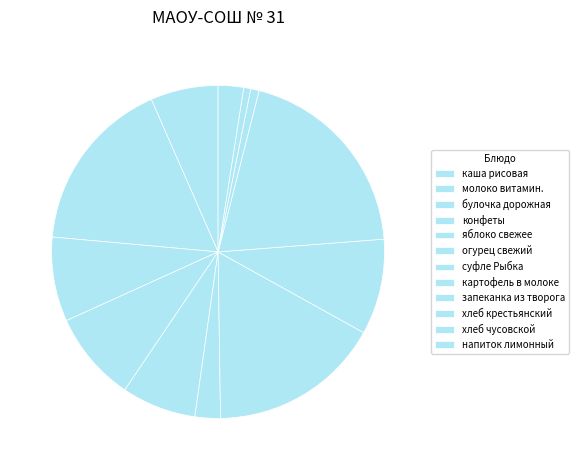

How many segments does this pie chart have?

12